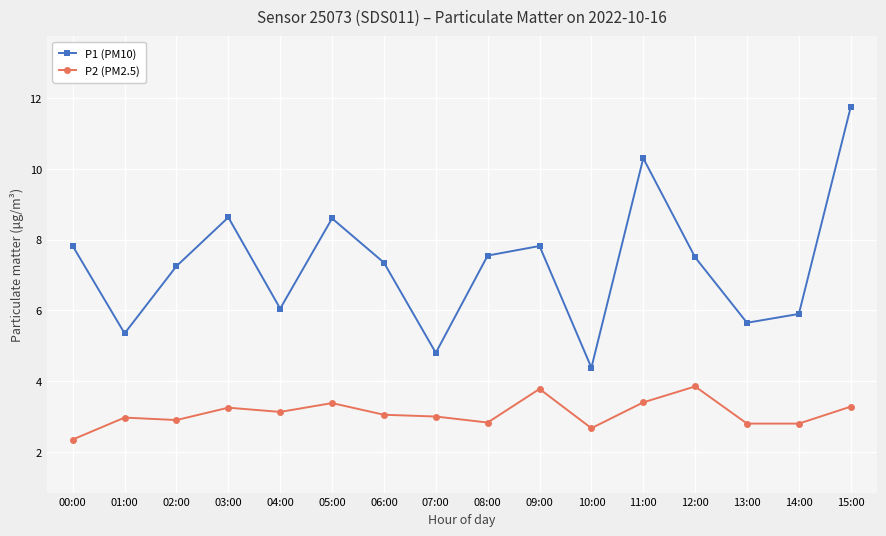

What is the sum of all P1 (PM10) values?

116.7